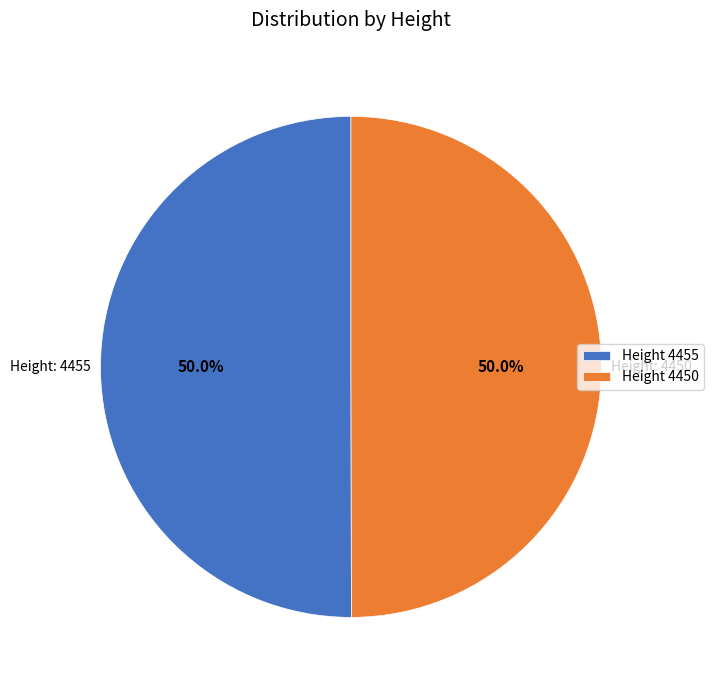

Combined, do Height 4450 and Height 4455 account for over 50%?

Yes